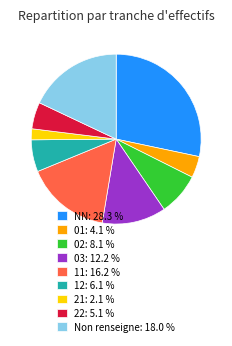

Which category has the biggest portion of the pie?

NN: 28.3 %